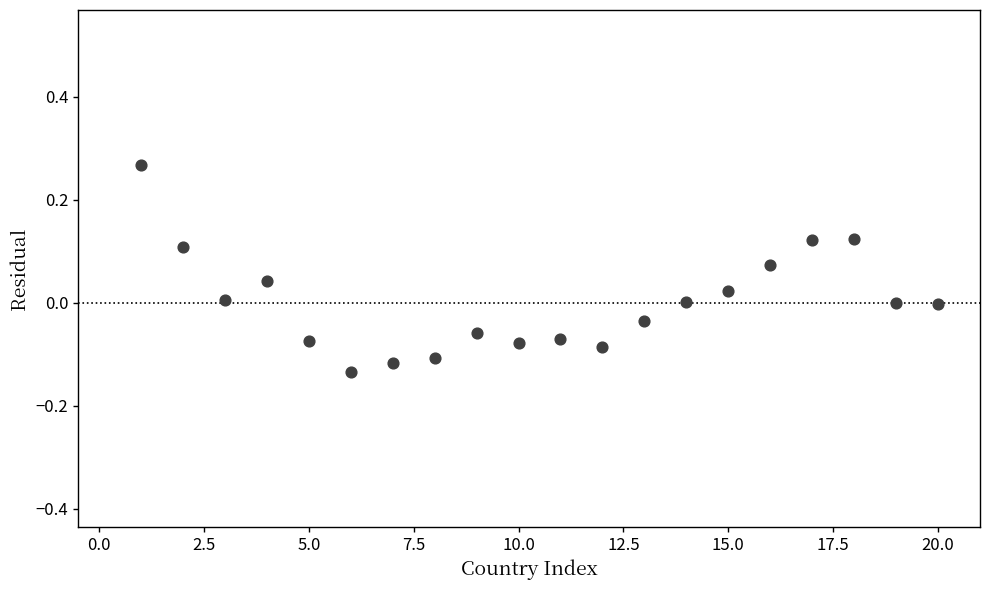

What is the range of X values (max minus min)?

19.0